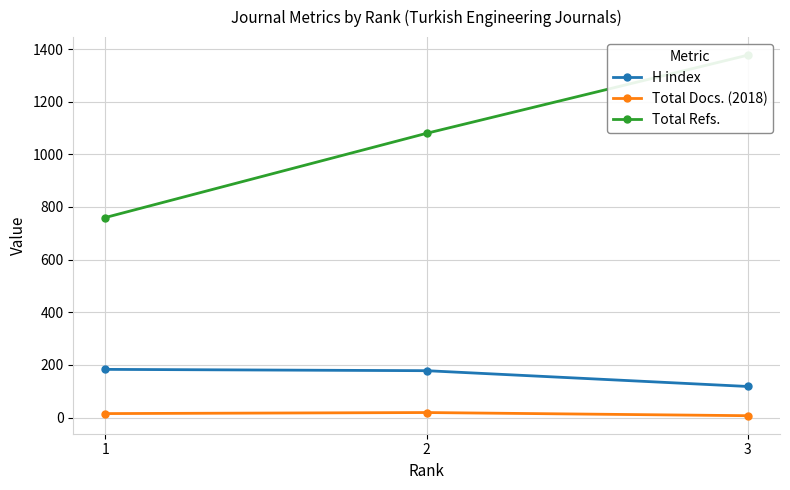

Reading left to right, transcribe all the data shown in this chart.

H index: 3=118	2=178	1=183
Total Docs. (2018): 3=7	2=19	1=15
Total Refs.: 3=1377	2=1080	1=760